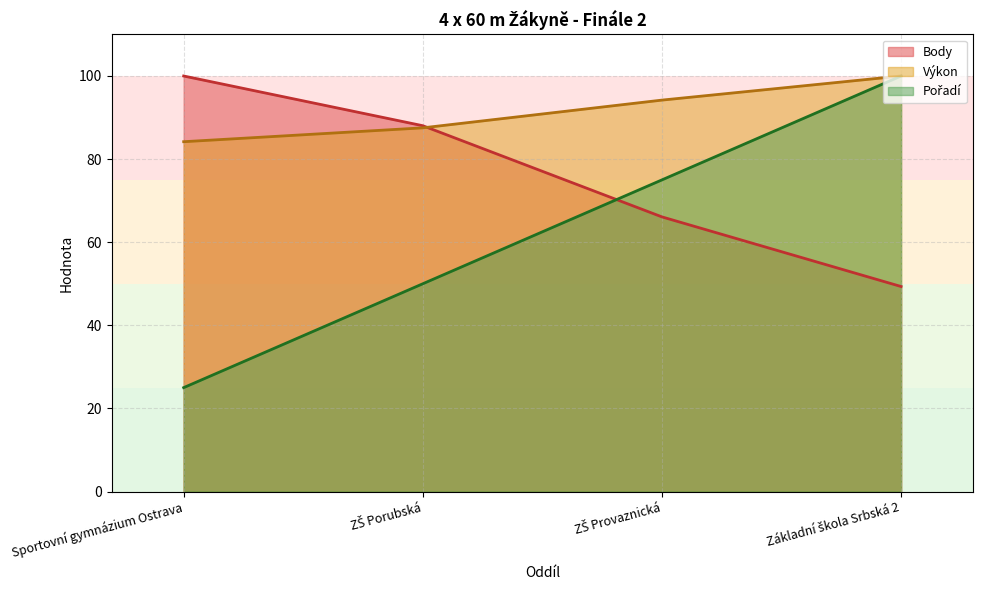

Which category has the lowest value across all series?

Sportovní gymnázium Ostrava